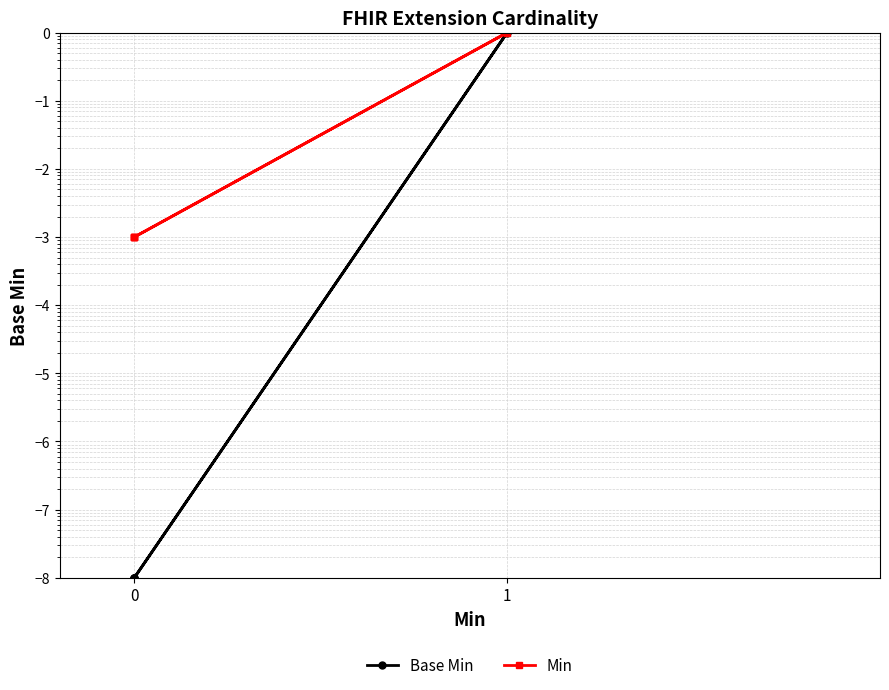

How many lines are shown in the chart?

2